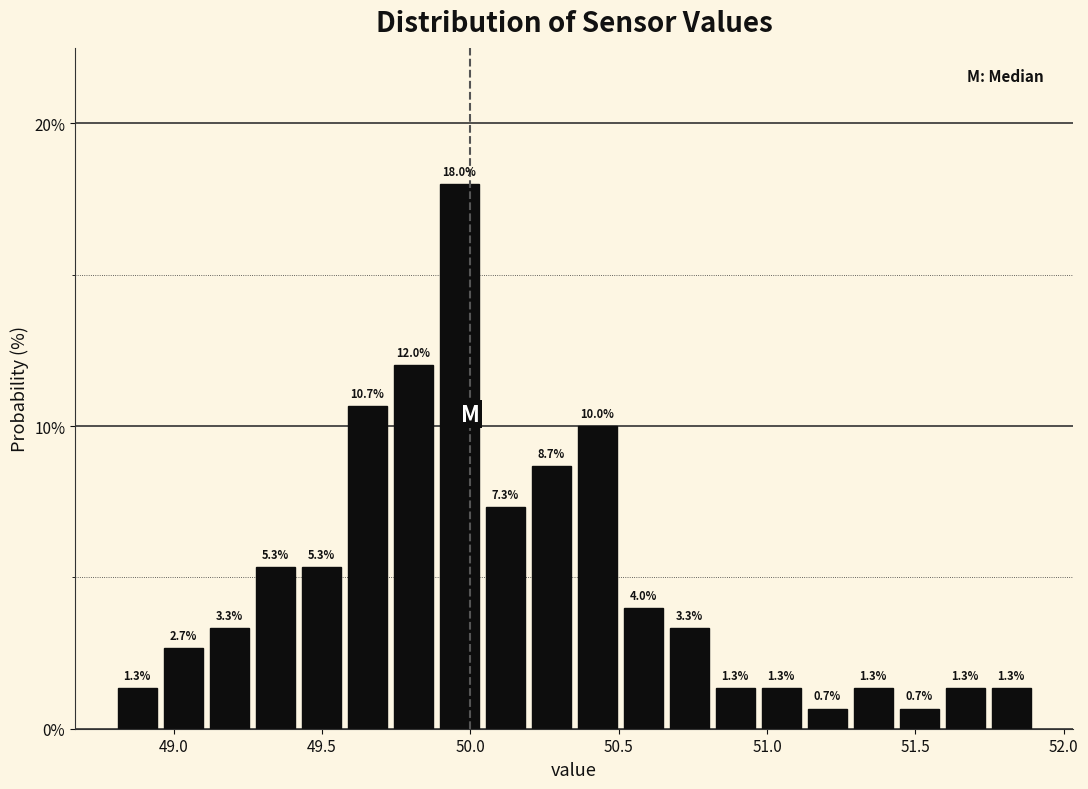

Read against the x-axis, roughly where is the centre of the tallest bar?

49.95